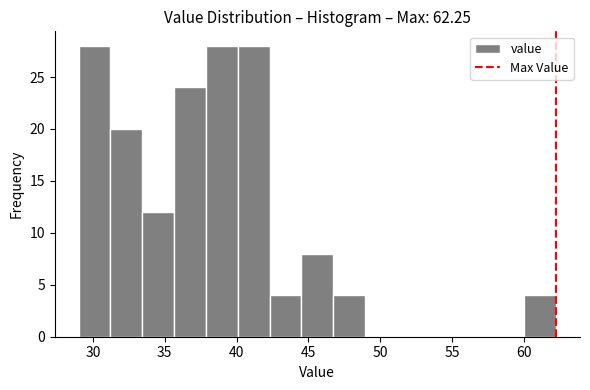

Reading left to right, transcribe this chart: for each bar, give the range it covers on the x-axis and its height. Neither the bar edges nor the heights are printed on the chart, so give them approximately, as read against the axes.

29.0 to 31.0: 28
31.0 to 33.5: 20
33.5 to 35.5: 12
35.5 to 38.0: 24
38.0 to 40.0: 28
40.0 to 42.5: 28
42.5 to 44.5: 4
44.5 to 46.5: 8
46.5 to 49.0: 4
49.0 to 51.0: 0
51.0 to 53.5: 0
53.5 to 55.5: 0
55.5 to 58.0: 0
58.0 to 60.0: 0
60.0 to 62.5: 4